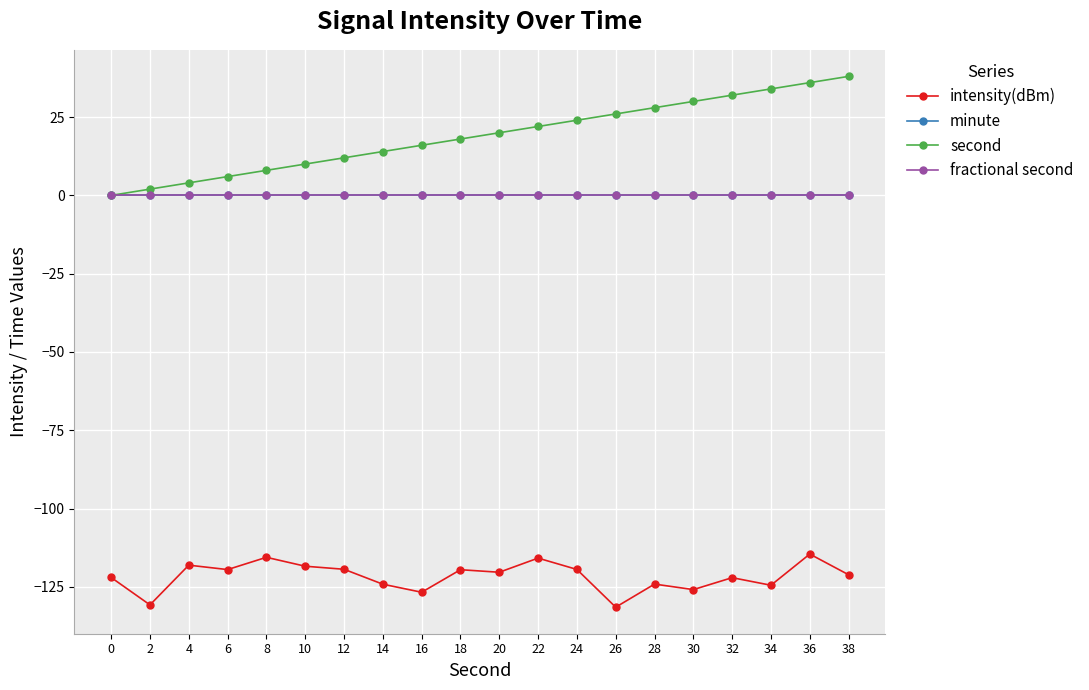

Is this an area chart (filled region under the line)?

No